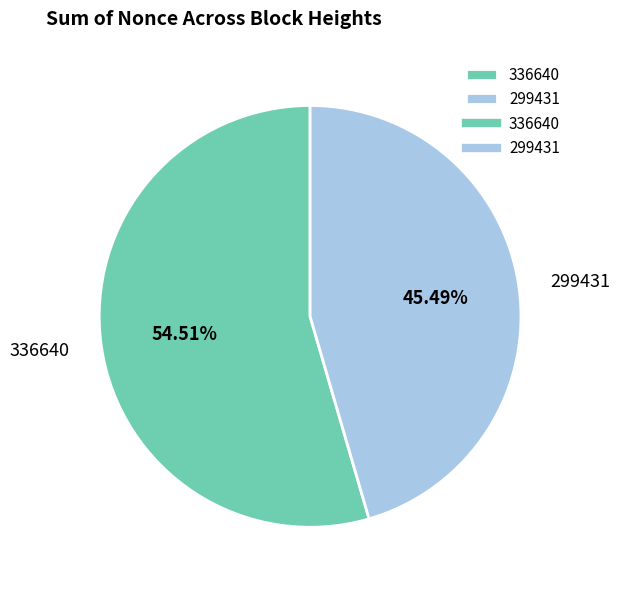

The 336640 slice represents 68% of the pie. True or false?

False